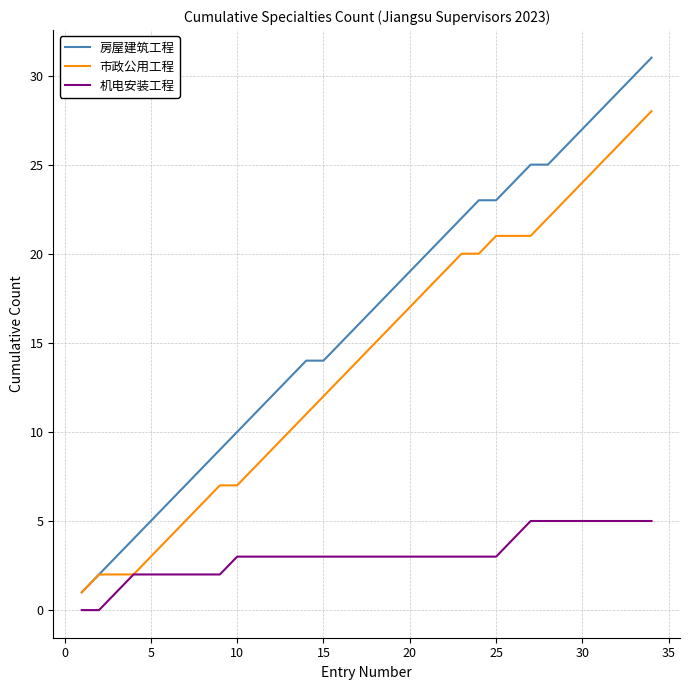

Does the chart display data point markers on the line(s)?

No